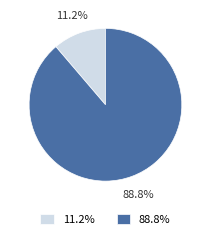

Rank the categories by value from lowest to highest.

6903276, 6901885